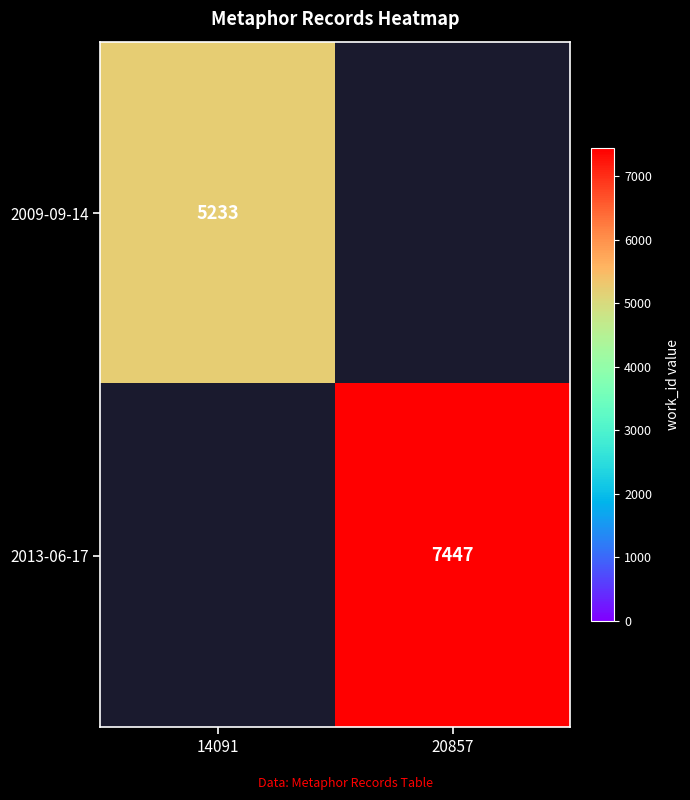

True or false: 2009-09-14 has a value of 5233 at 14091.

True